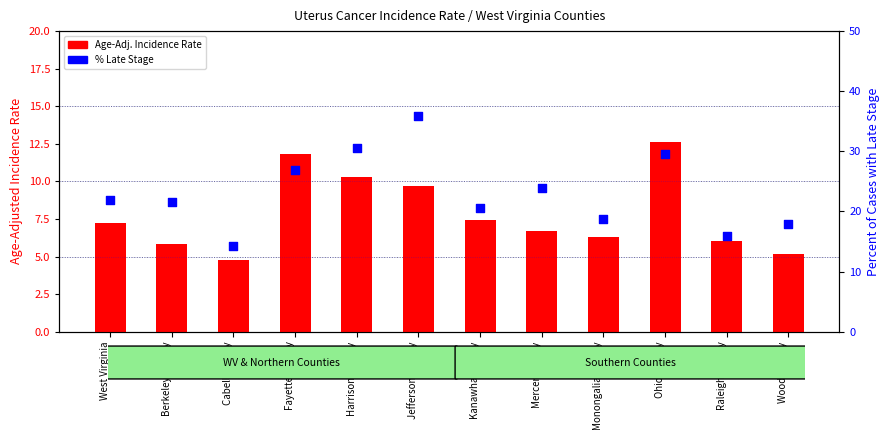

At how many categories does at least one series exceed 32?

1